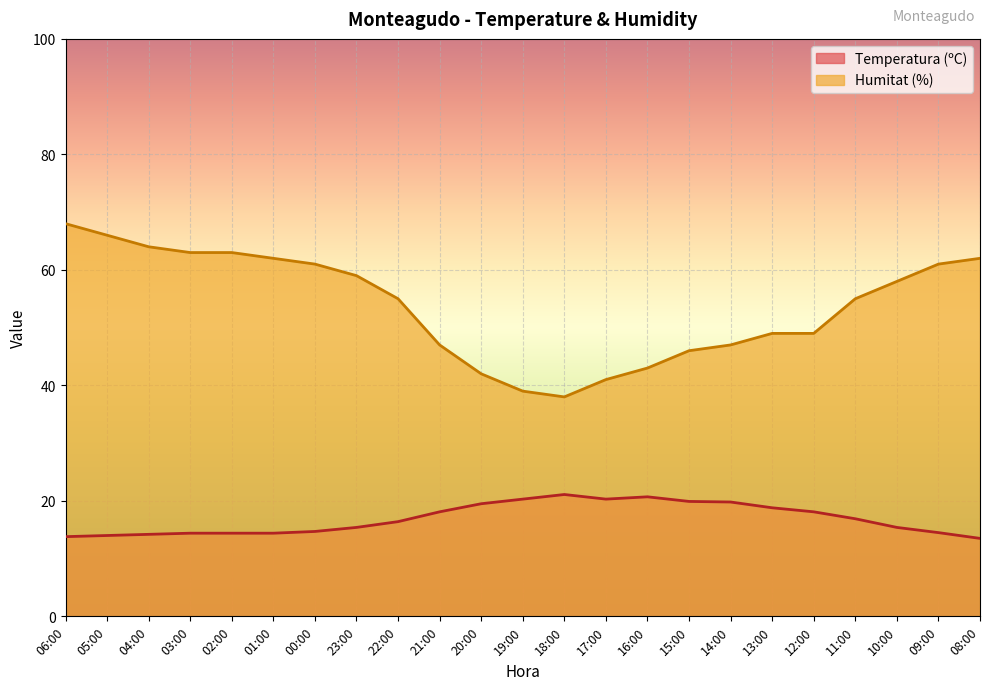

True or false: Humitat (%) and Temperatura (ºC) intersect in this chart.

False